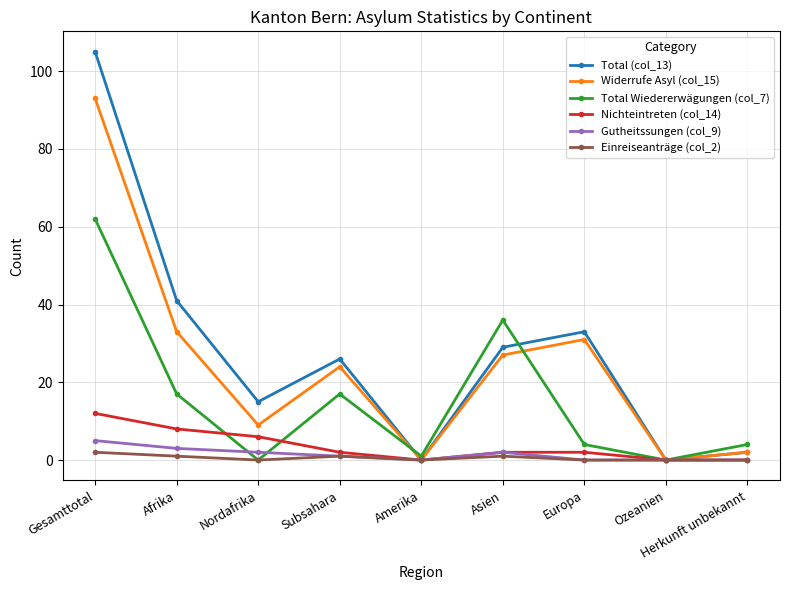

Reading left to right, extract all data points from this chart.

Total (col_13): 105	41	15	26	0	29	33	0	2
Widerrufe Asyl (col_15): 93	33	9	24	0	27	31	0	2
Total Wiedererwägungen (col_7): 62	17	0	17	1	36	4	0	4
Nichteintreten (col_14): 12	8	6	2	0	2	2	0	0
Gutheitssungen (col_9): 5	3	2	1	0	2	0	0	0
Einreiseanträge (col_2): 2	1	0	1	0	1	0	0	0